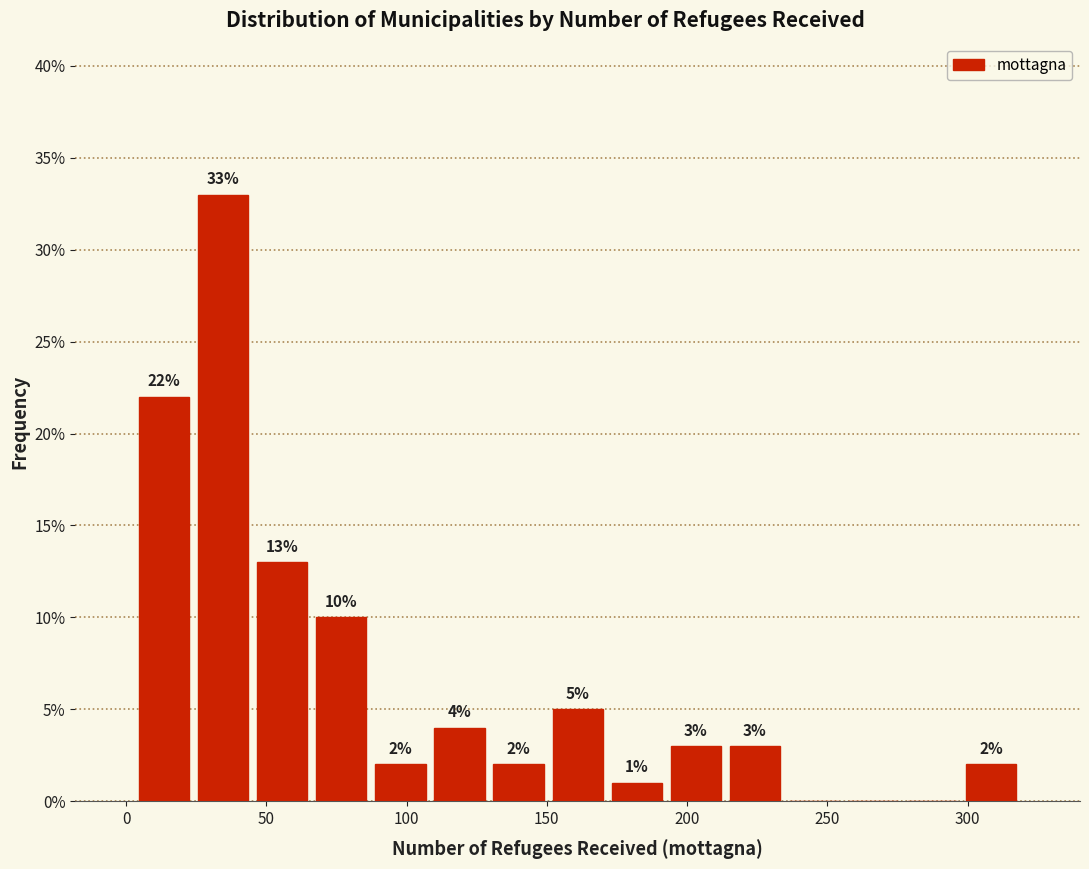

Over which range of the x-axis is the bar tallest?

25 to 45